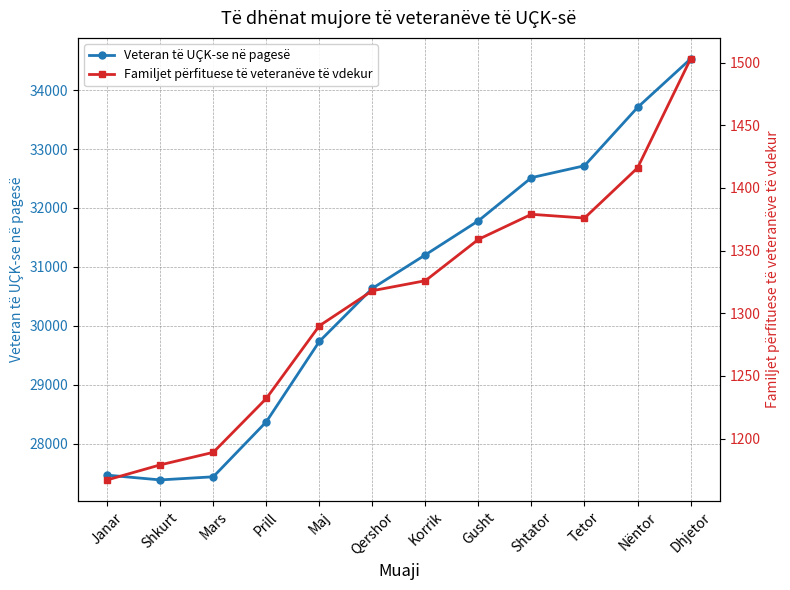

At which label does Veteran të UÇK-se në pagesë first exceed 31204?

Gusht